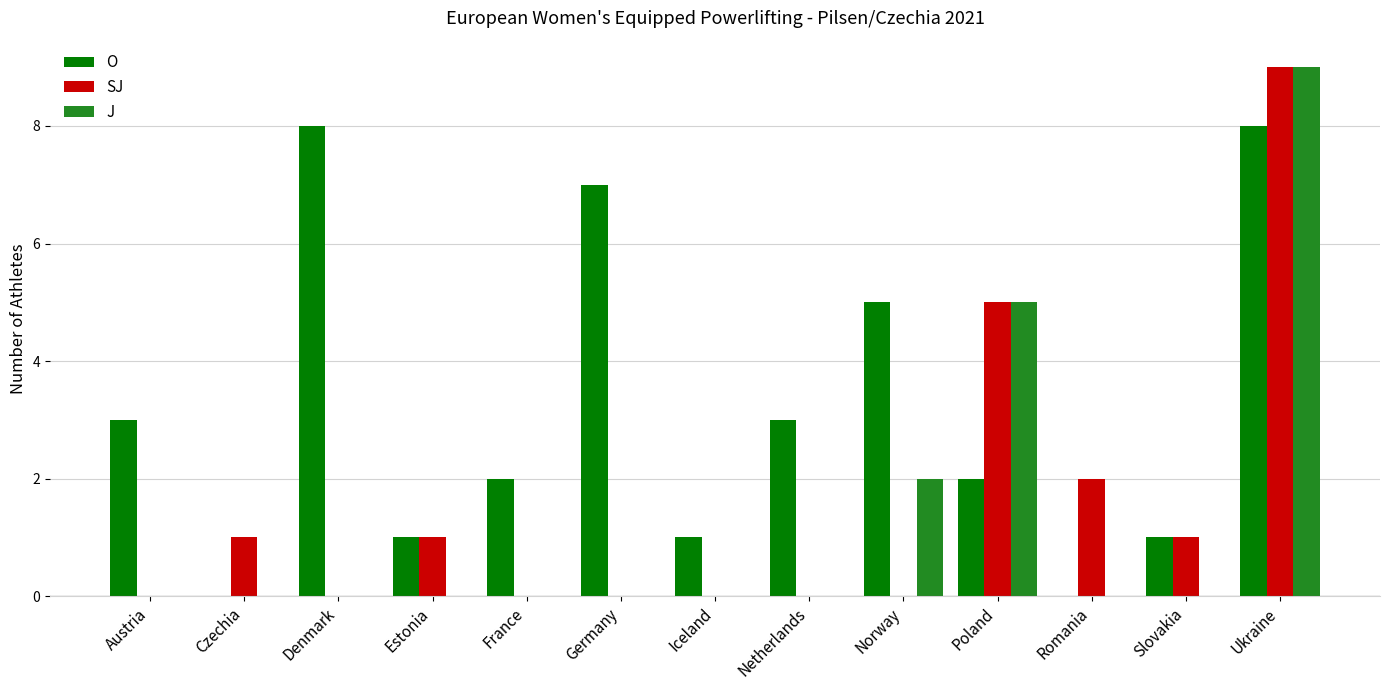

At which label is J closest to 4?

Poland